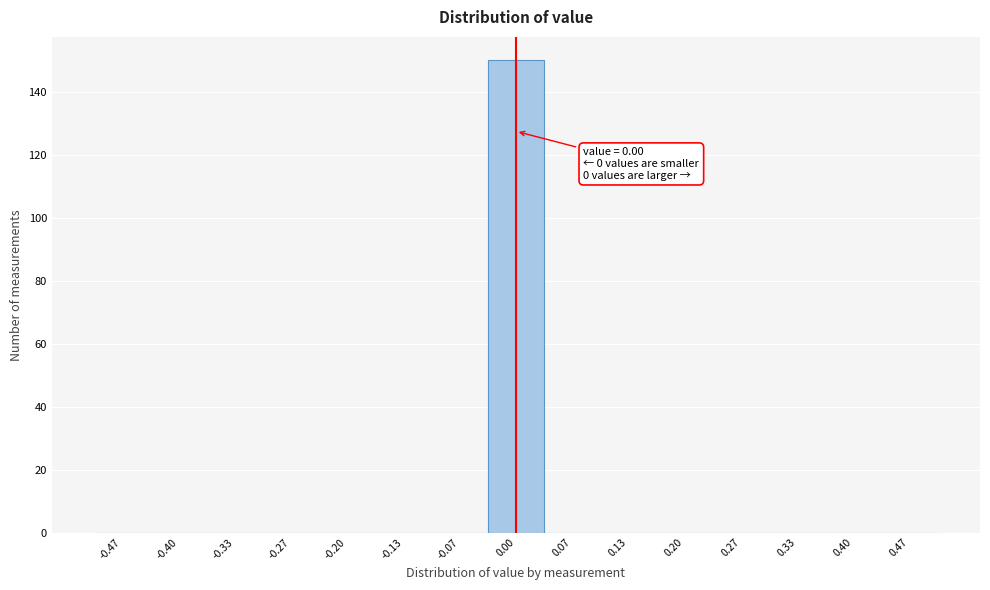

Over which range of the x-axis is the bar tallest?

-0.03 to 0.03